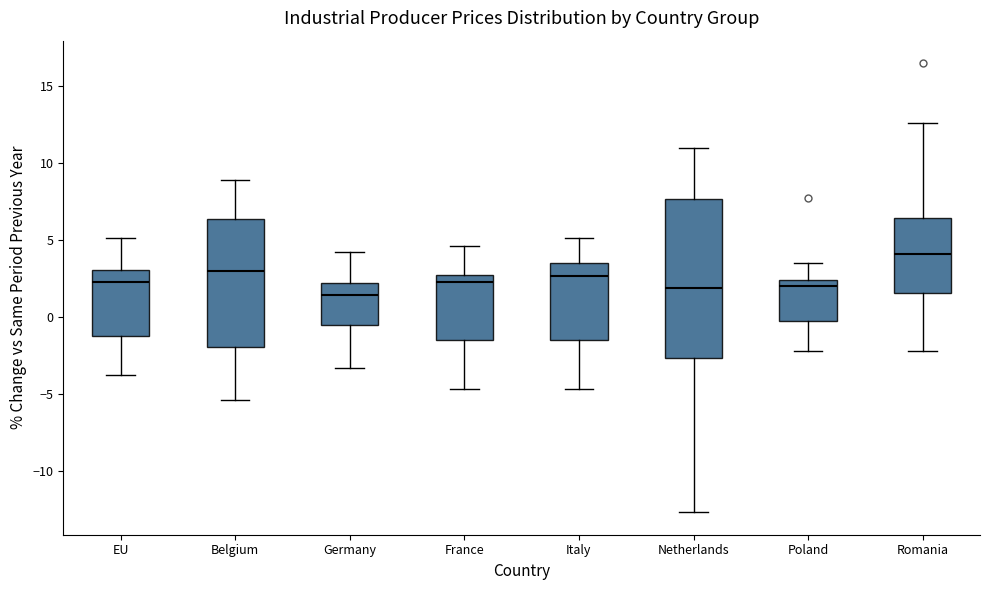

Comparing the boxes themselves (not the whiskers), which one is the tallest?

Netherlands